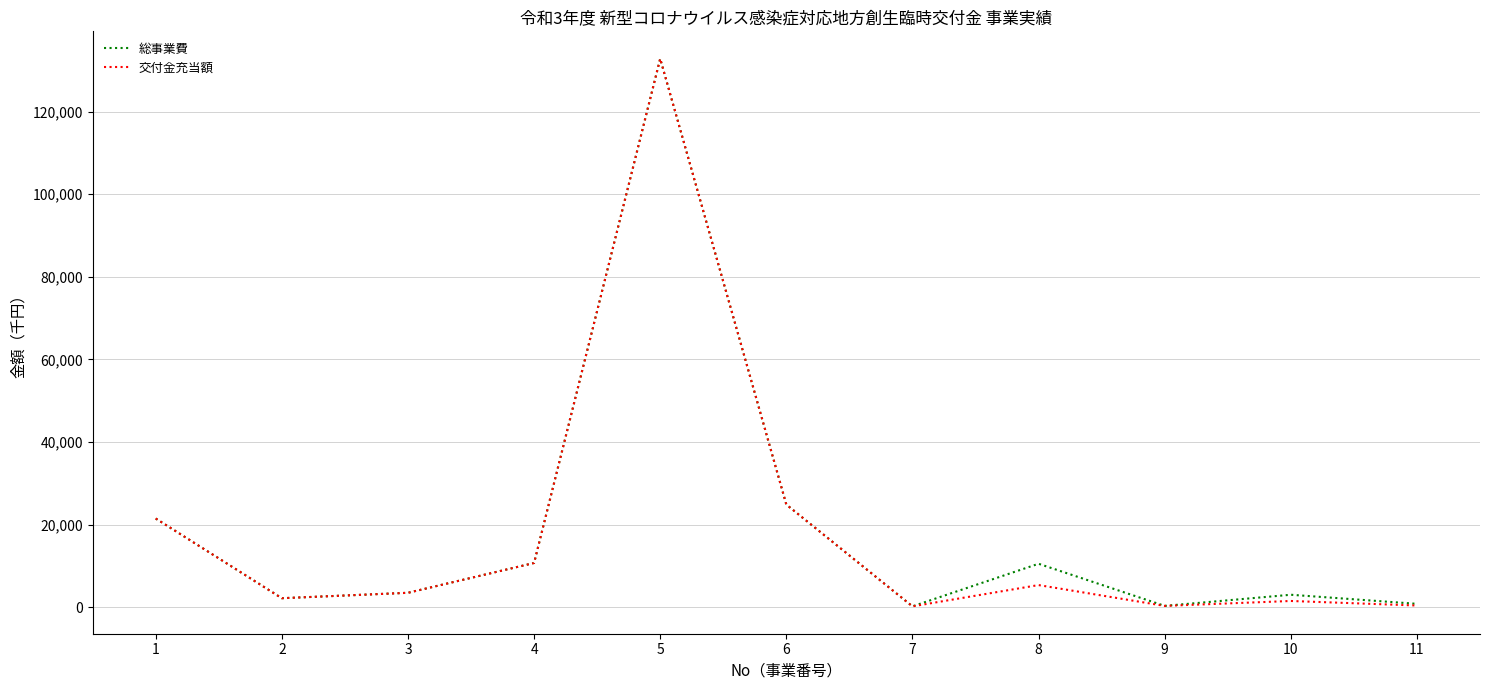

The value of 交付金充当額 at 5 is 132816. True or false?

True